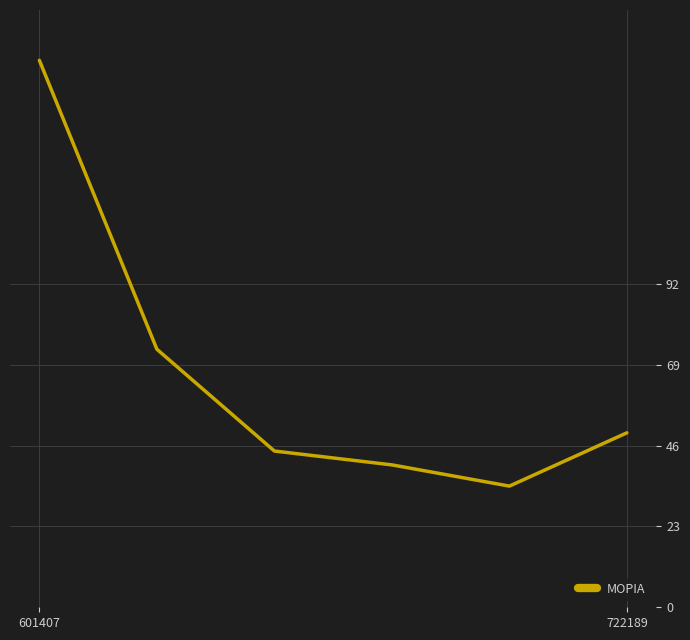

What is the maximum value shown in the chart?

155.7